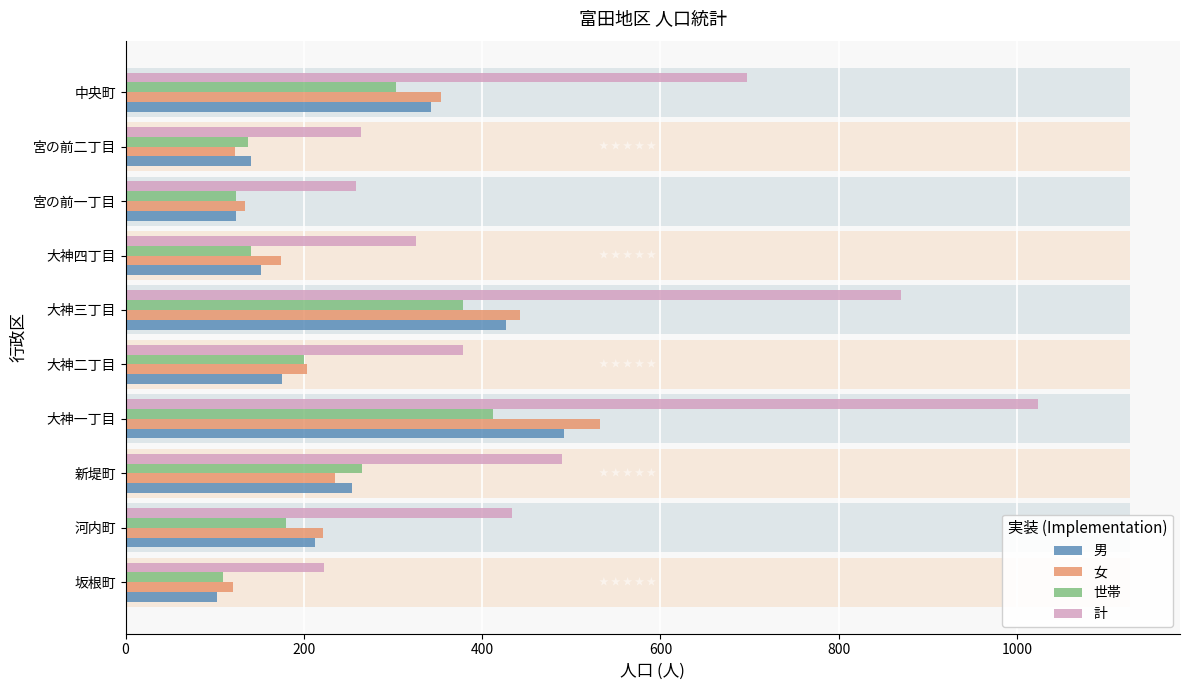

The value of 女 at 大神四丁目 is 54. True or false?

False